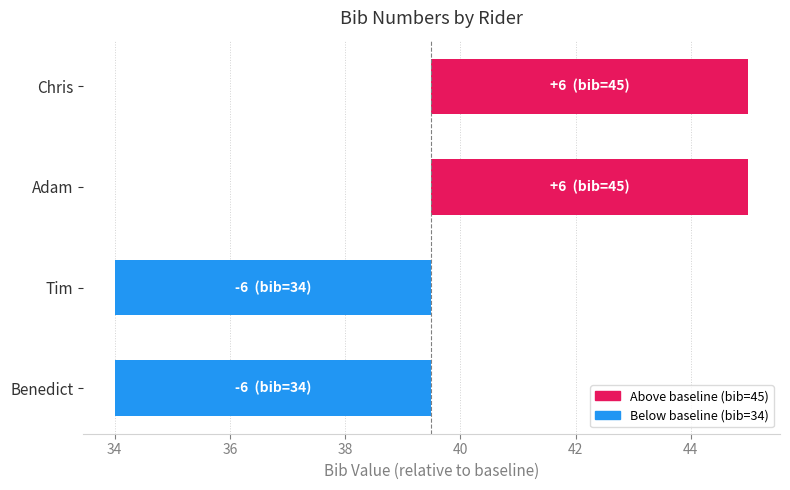

Which label corresponds to the smallest value in the chart?

Benedict